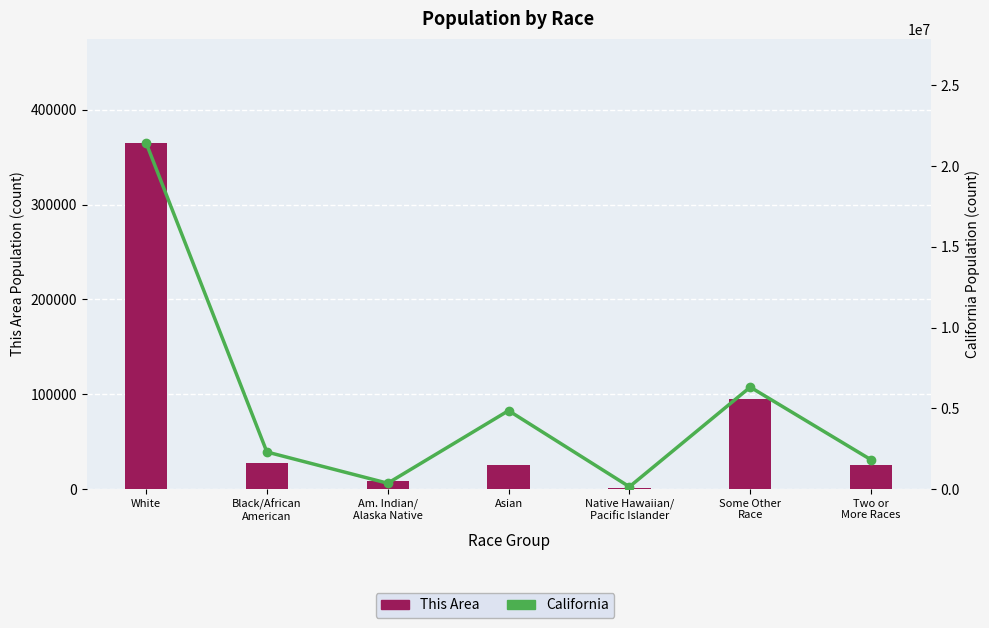

At which label does California reach its peak?

White